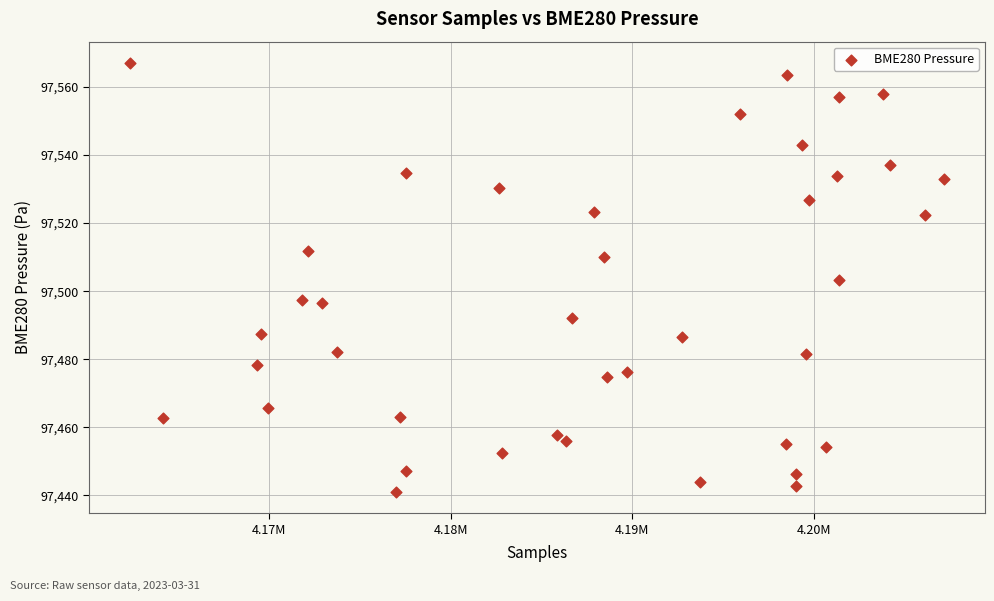

What is the range of X values (max minus min)?

44862.0